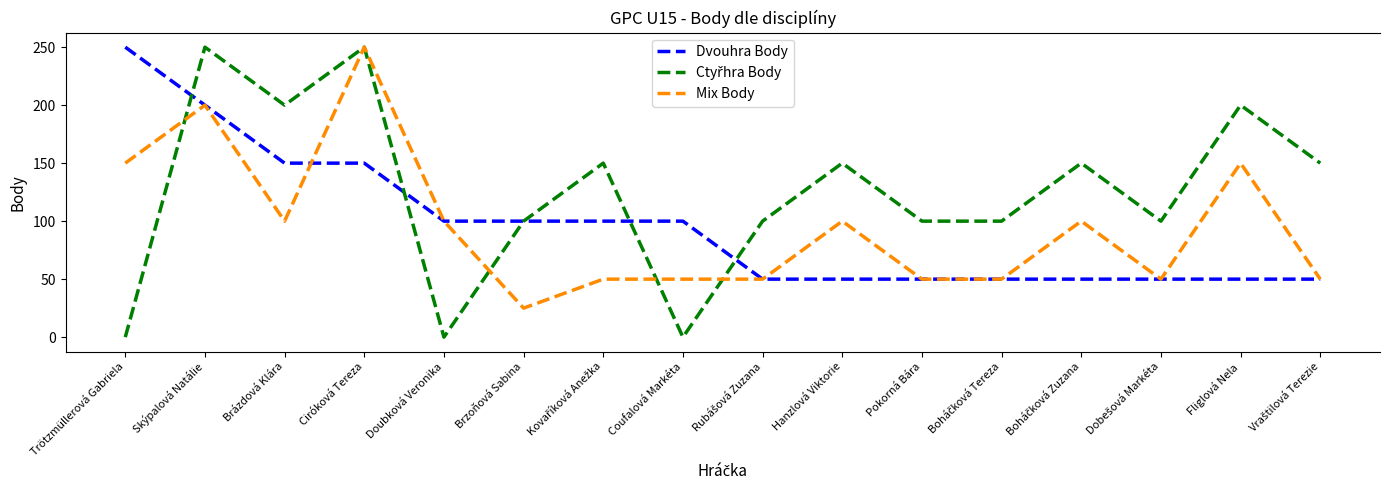

Read the Mix Body value at Brzoňová Sabina.

25